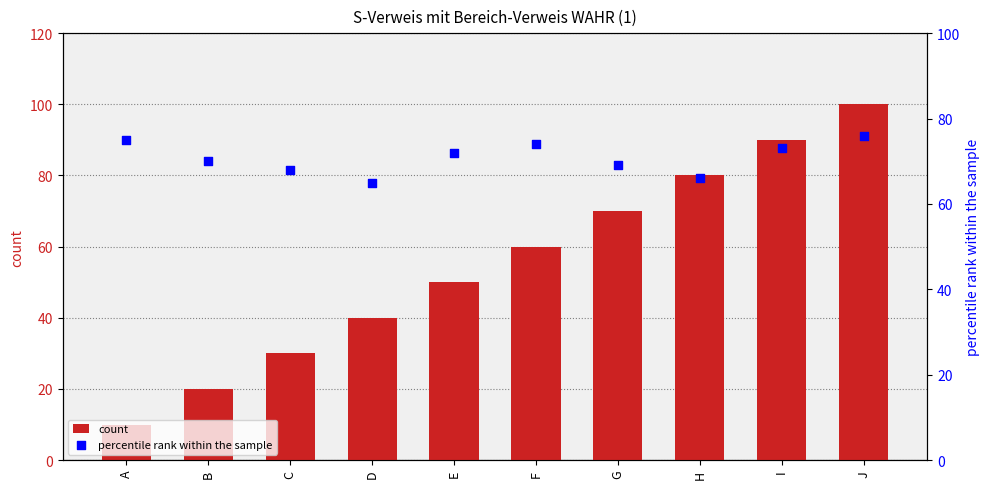

Which series has the widest spread of Y values?

count